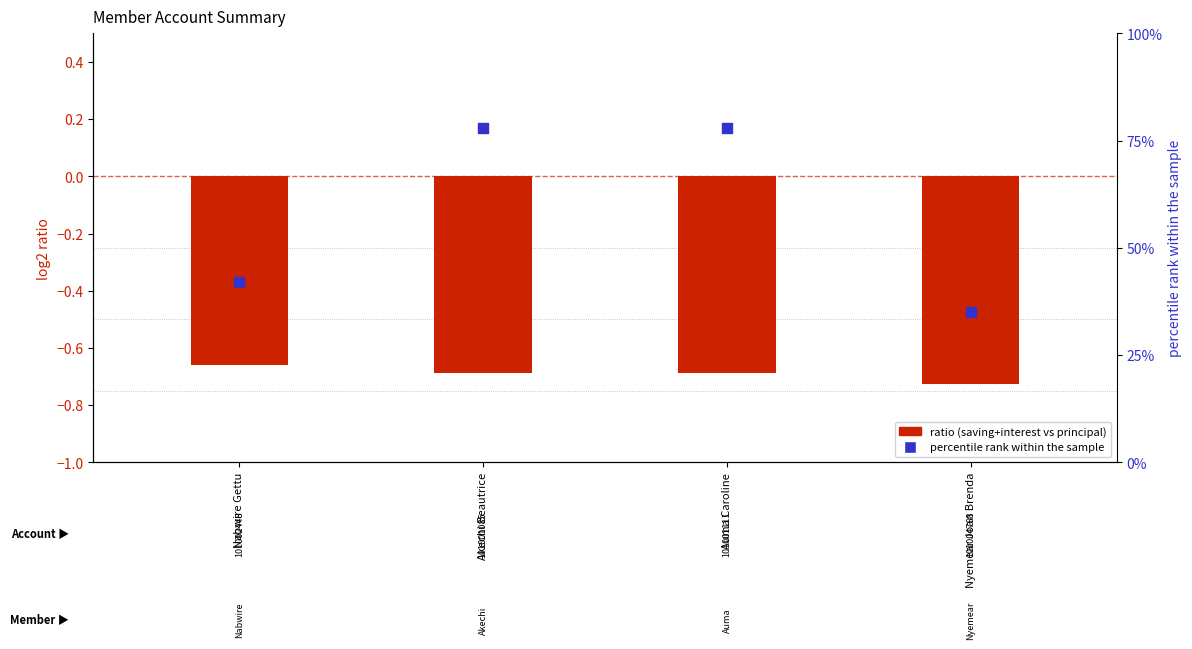

Which series reaches the maximum Y coordinate?

percentile rank within the sample